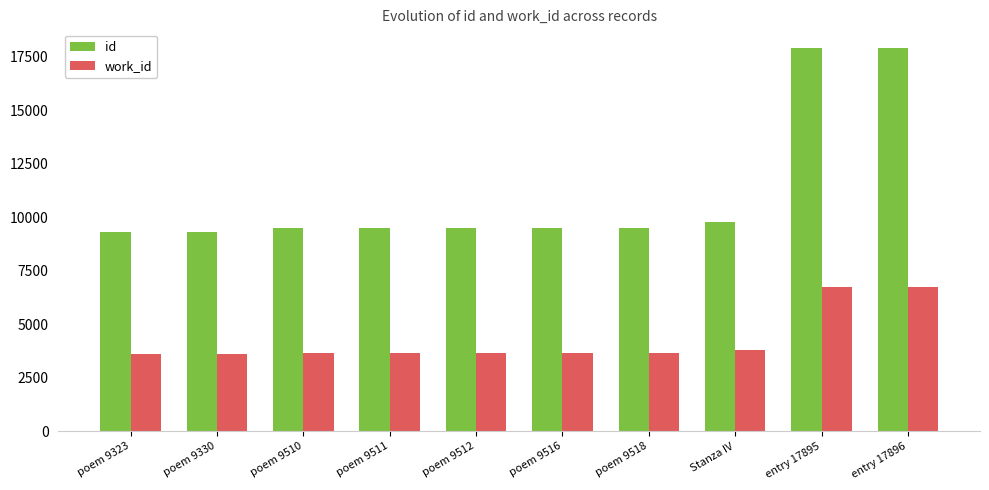

Which series has the largest range (max minus min)?

id